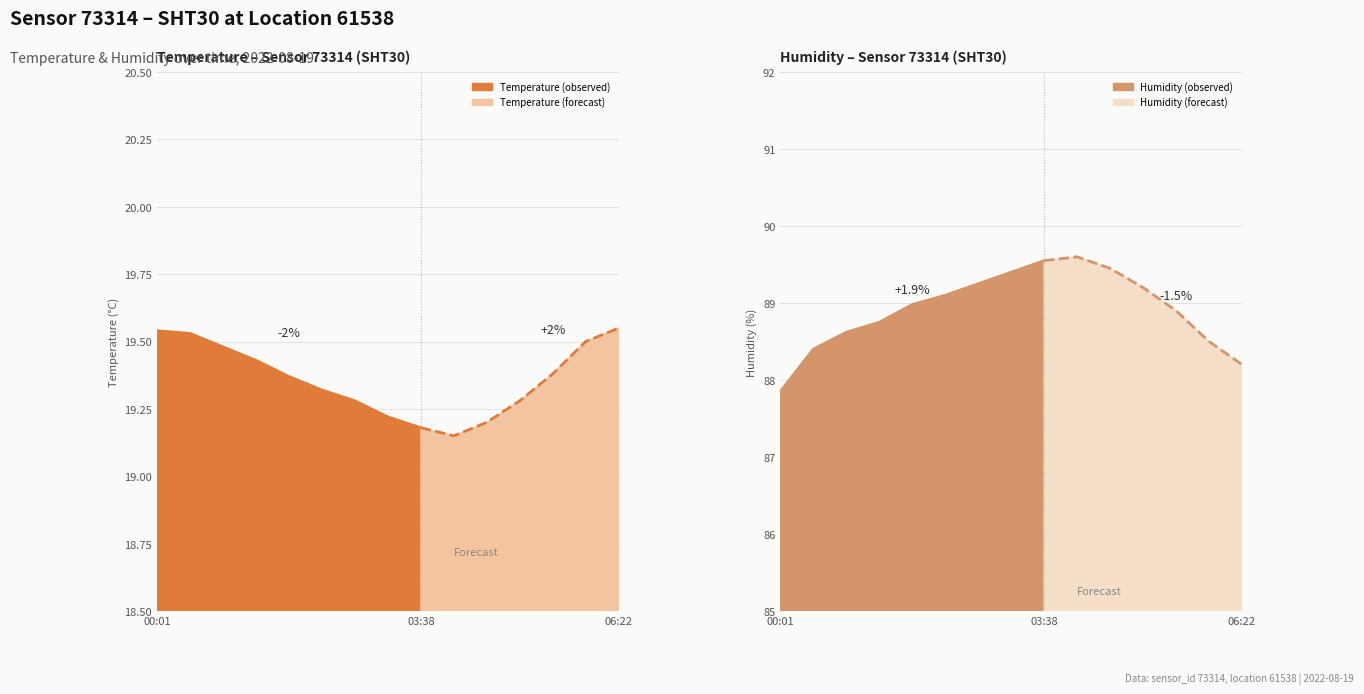

In humidity, how many points are higher than both neighbors (excluding endpoints)?

1